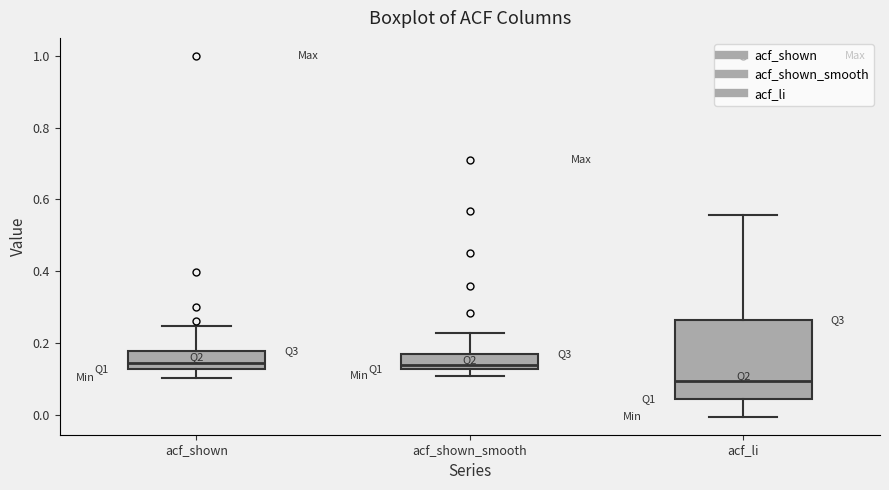

Where does the median line of the box for acf_shown sit on the y-axis? The values are not printed on the chart, so give them approximately, as read against the axis.

0.14